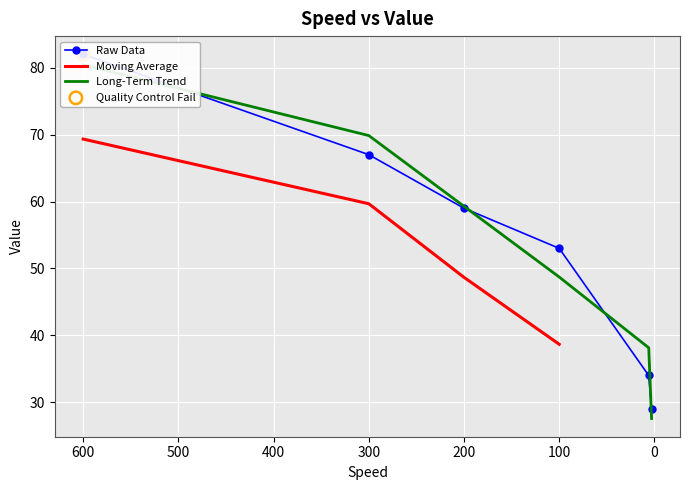

What is the change in value from 600 to 300?

-15